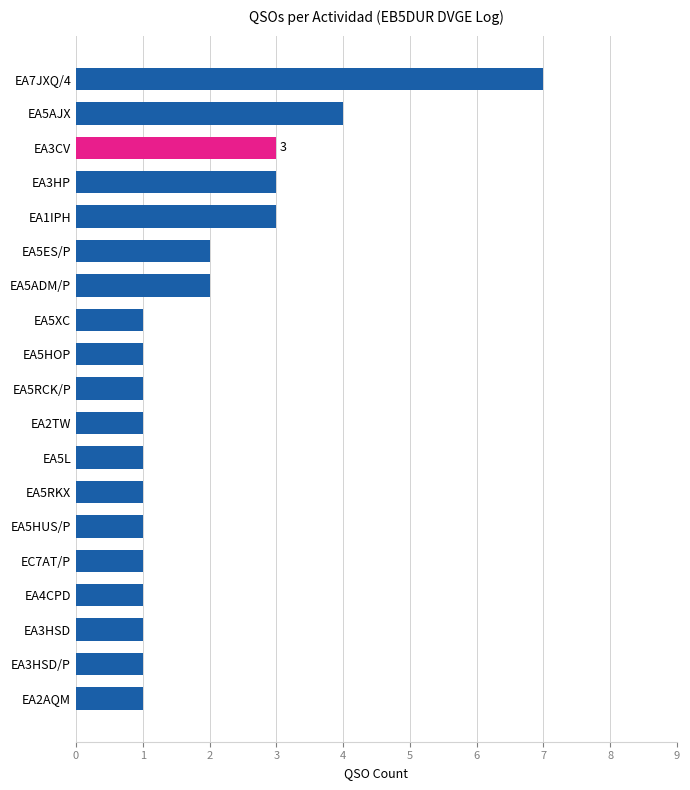

What is the label of the 2nd bar from the top?

EA5AJX